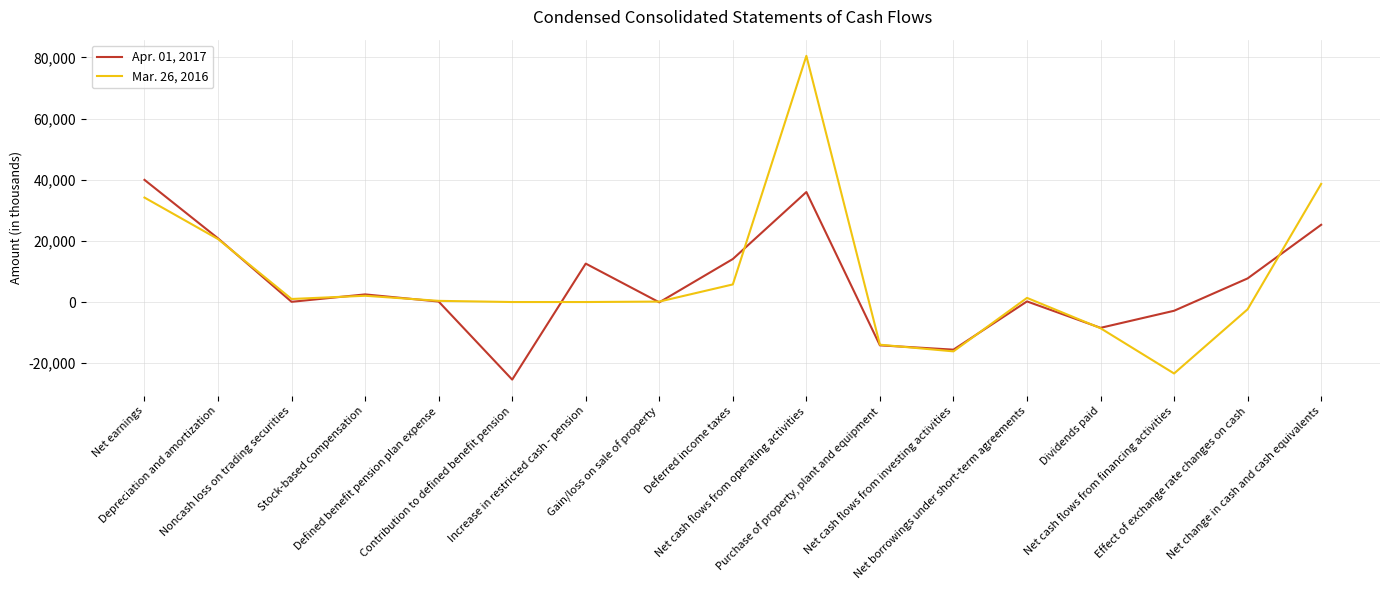

True or false: Apr. 01, 2017 and Mar. 26, 2016 cross at least once.

True